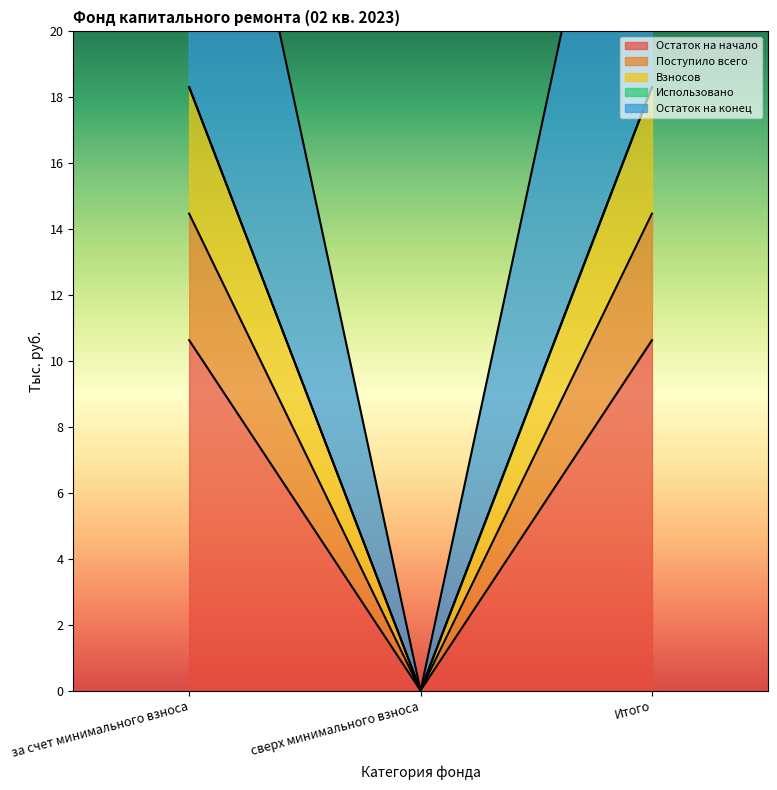

How many categories are shown in the chart?

3